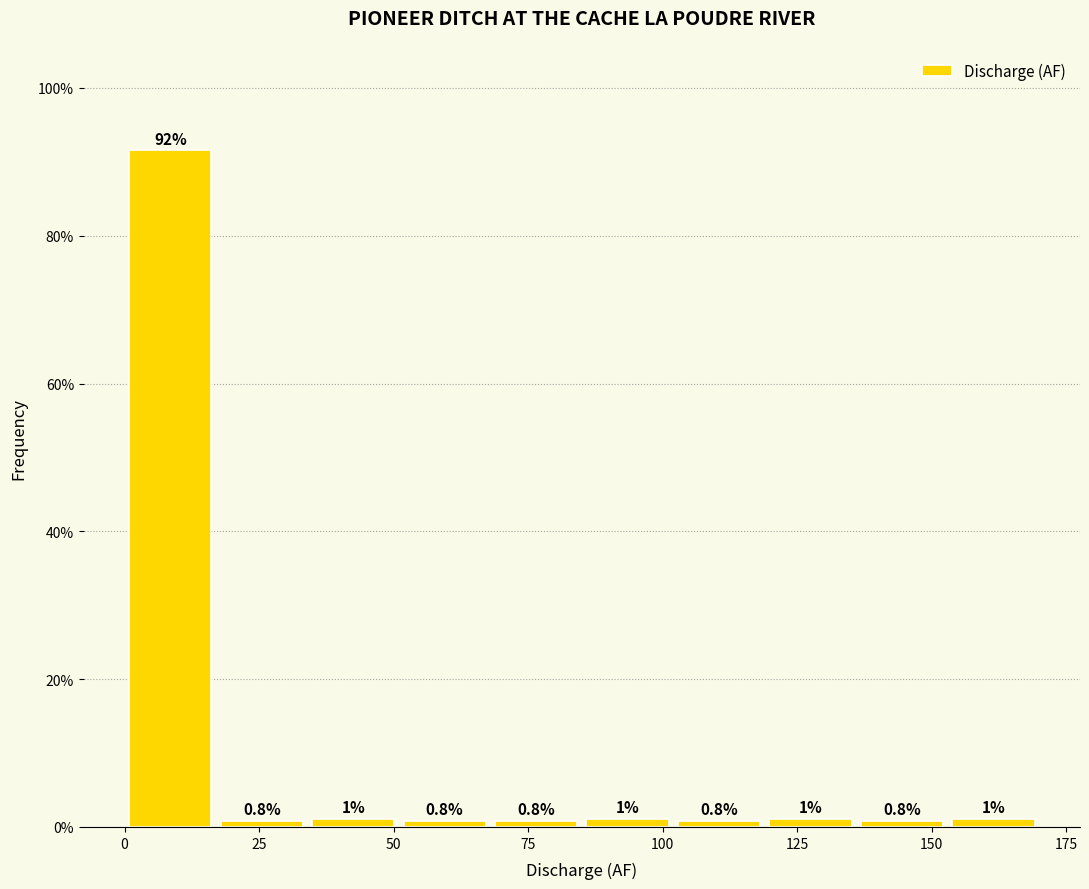

Read against the x-axis, roughly where is the centre of the tallest bar?

10